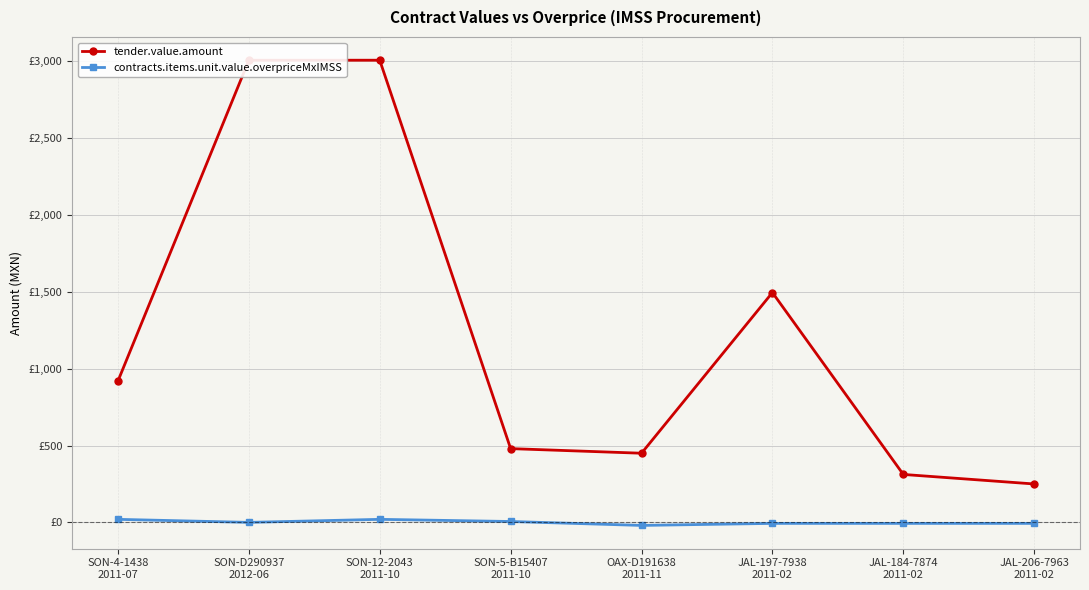

What is the sum of all tender.value.amount values?

9922.6